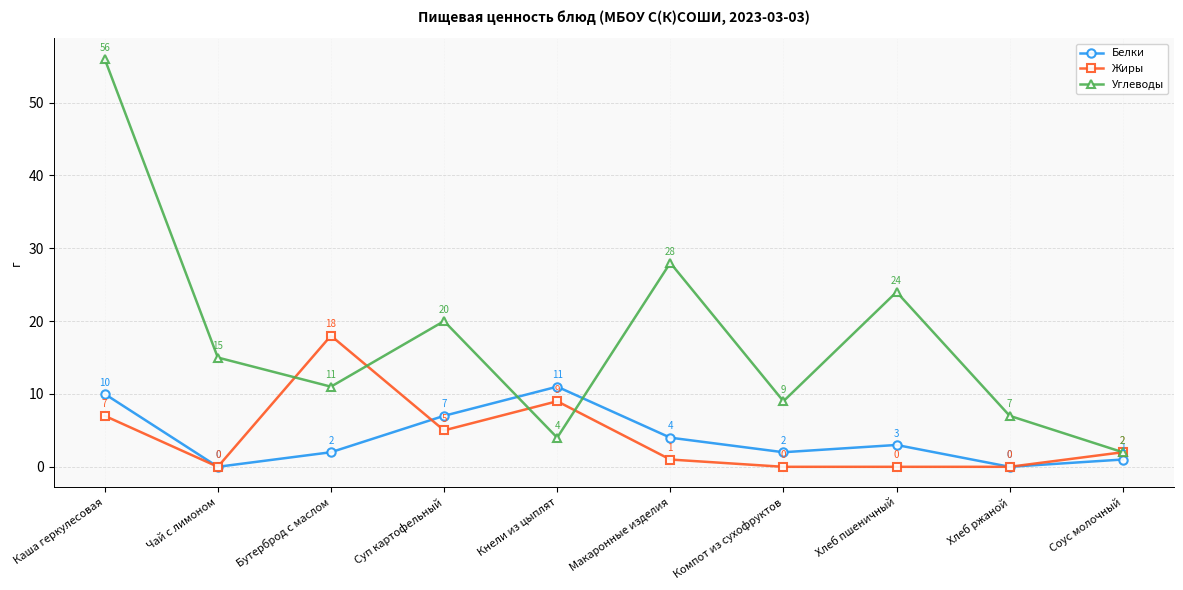

How many positive values does the Жиры series have?

6